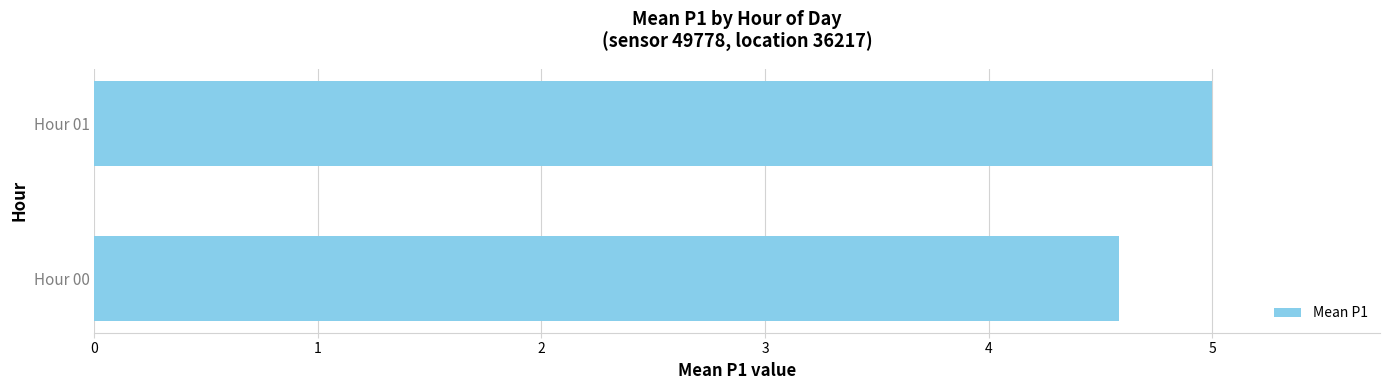

Are the bars horizontal?

Yes